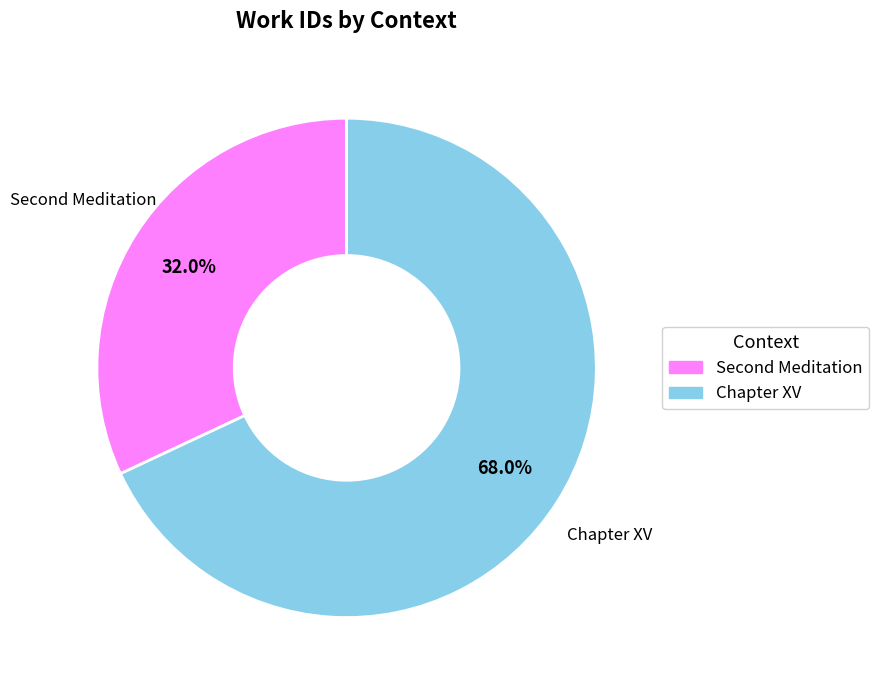

Which slice is the largest?

Chapter XV